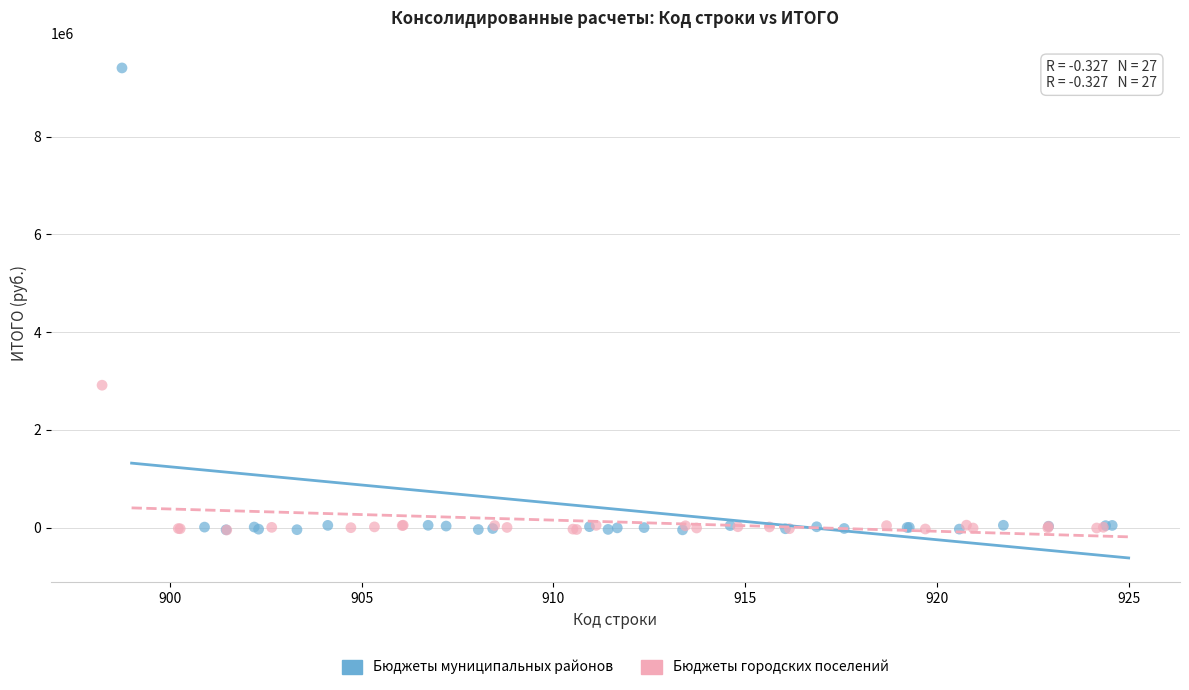

Which series contains the highest Y value?

Бюджеты муниципальных районов